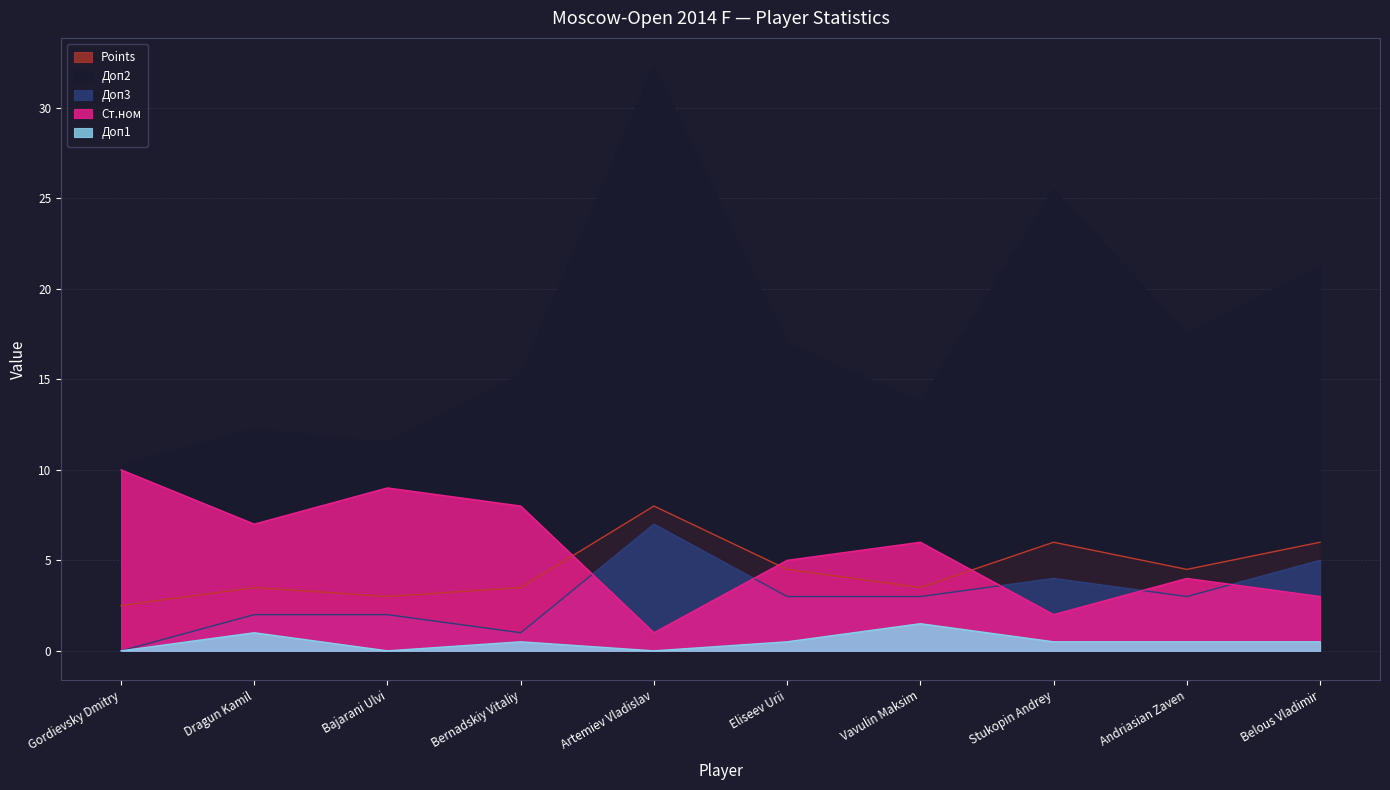

True or false: Доп2 has a value of 15.2 at Bernadskiy Vitaliy.

True